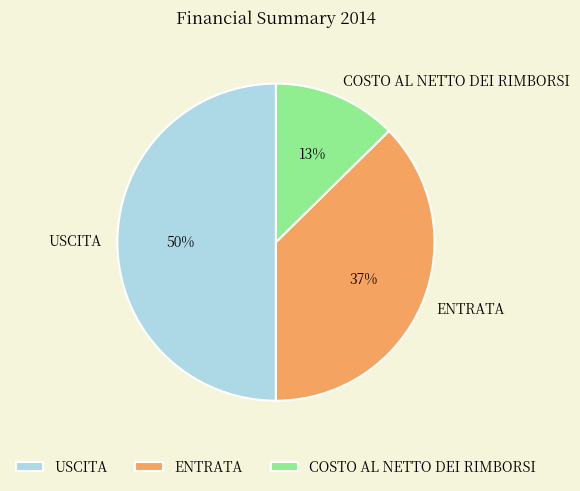

Does ENTRATA represent more than half of the total?

No